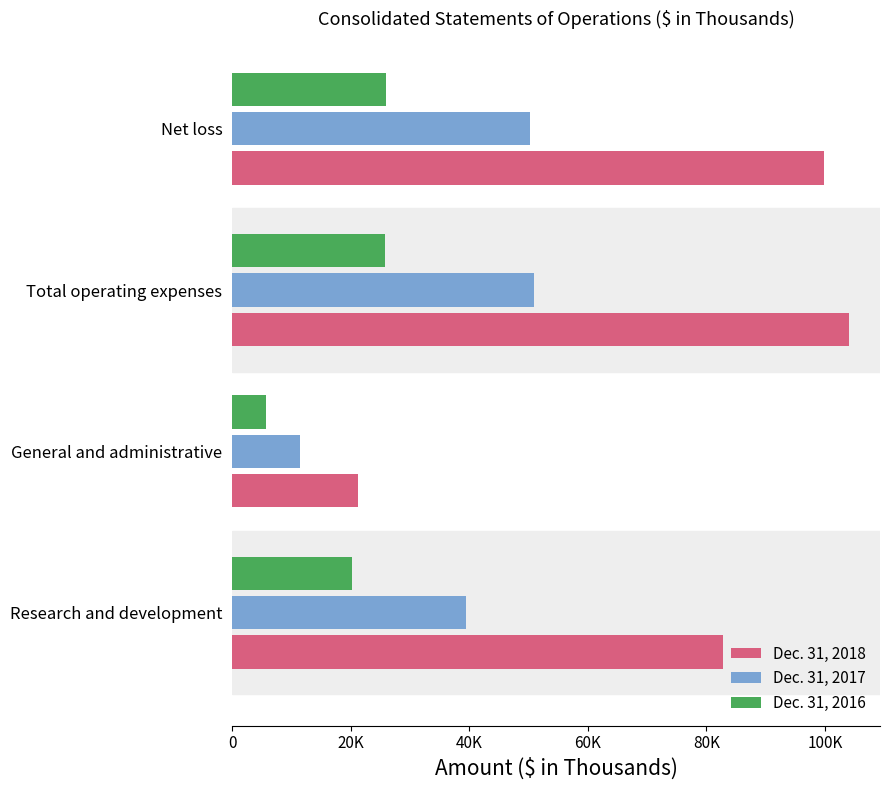

What are all the series names shown in the legend?

Dec. 31, 2018, Dec. 31, 2017, Dec. 31, 2016